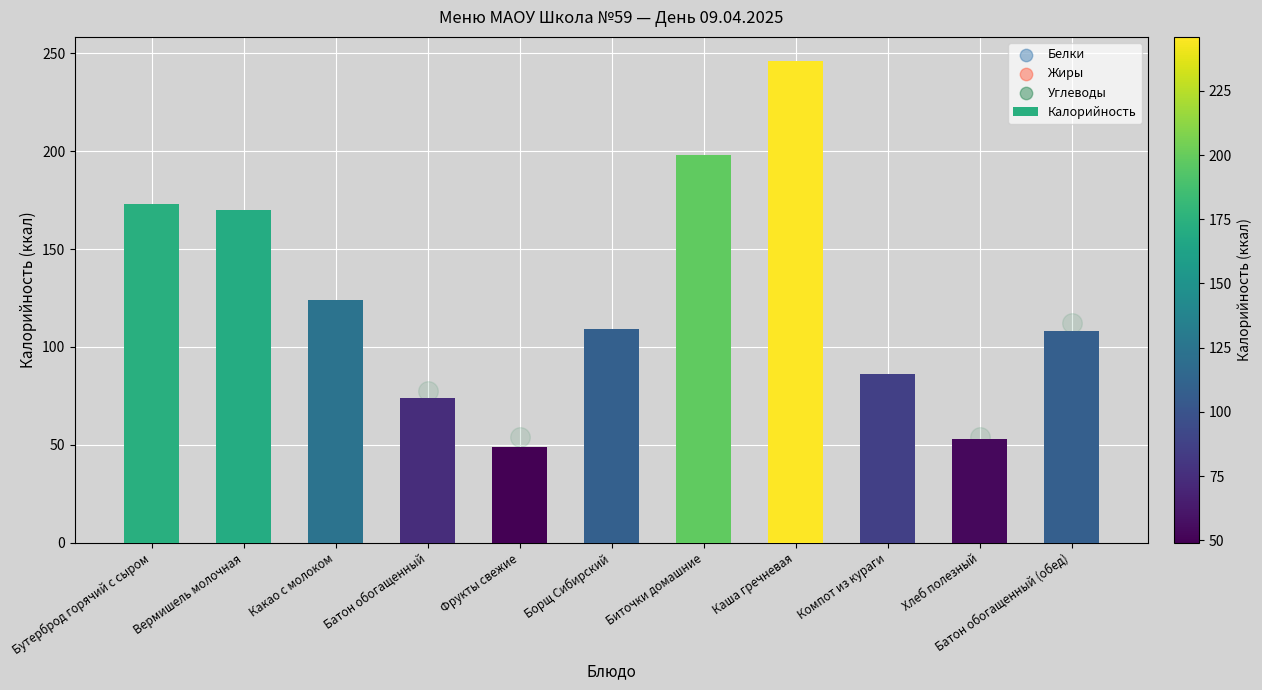

Which has a higher value, Батон обогащенный (обед) or Вермишель молочная?

Вермишель молочная